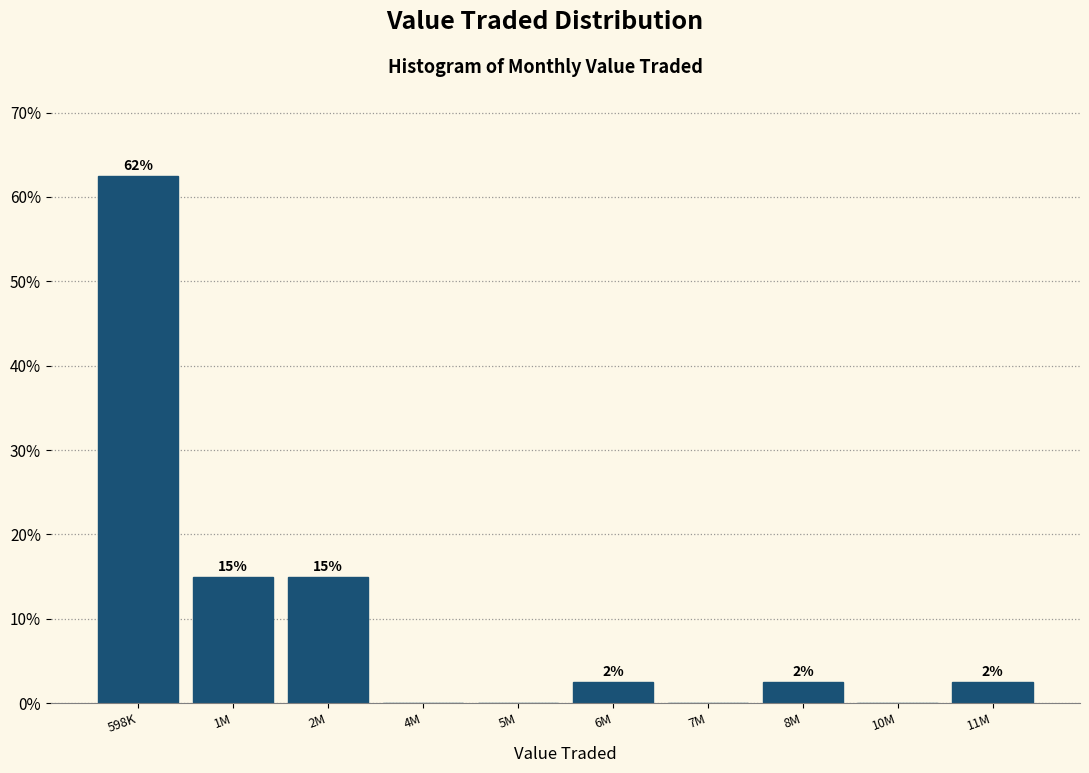

Are the bars horizontal?

No